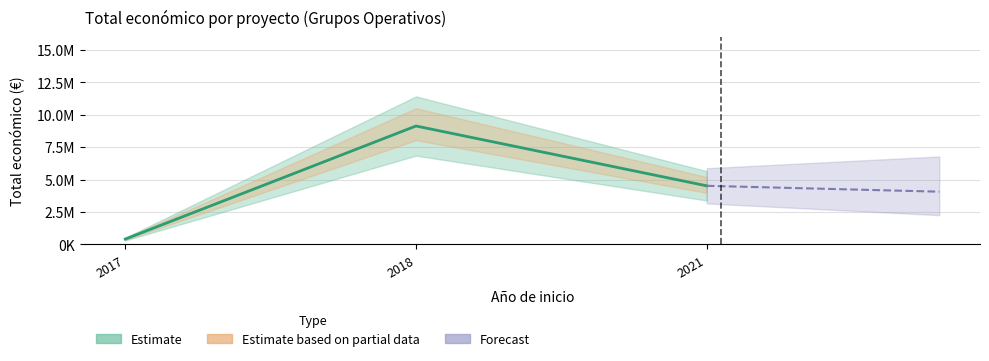

List the labels in order of value, largest first.

2018, 2021, 2017